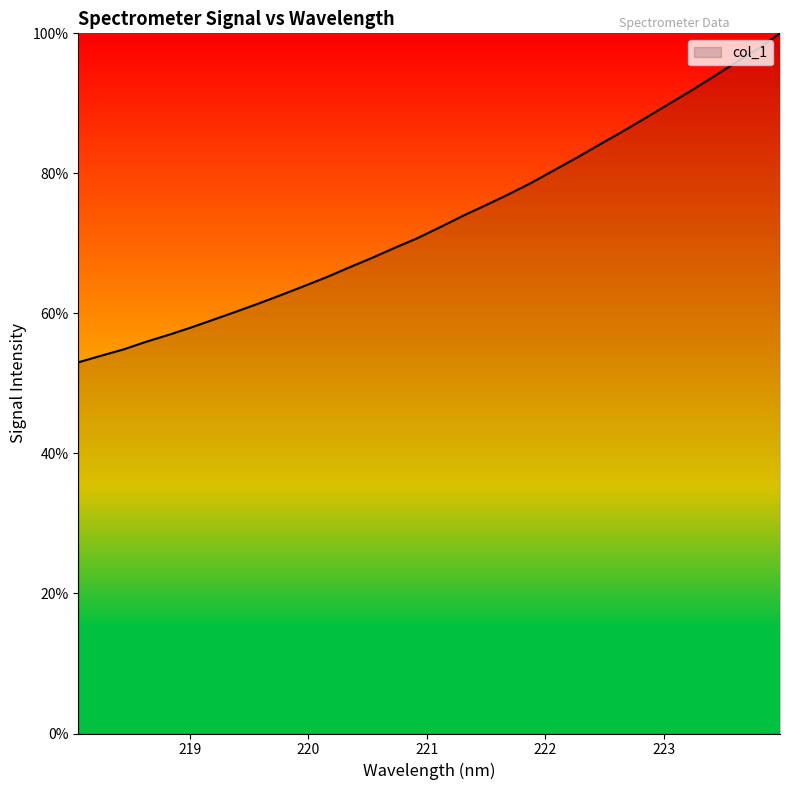

What is the minimum value shown in the chart?

53.0